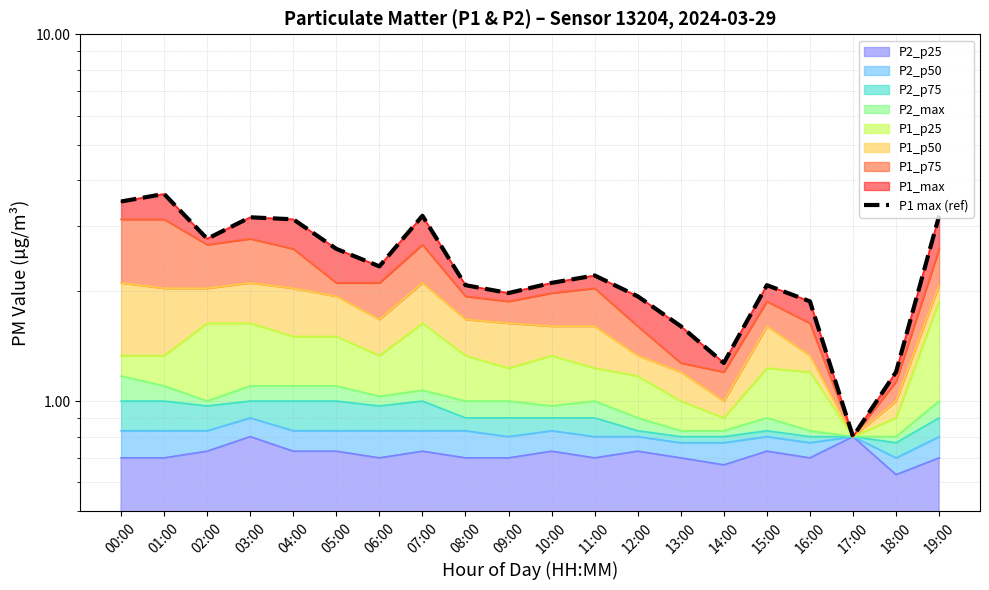

Reading left to right, transcribe all the data shown in this chart.

3.5	3.7	2.8	3.2	3.1	2.6	2.3	3.2	2.1	2.0	2.1	2.2	1.9	1.6	1.3	2.1	1.9	0.8	1.2	3.2